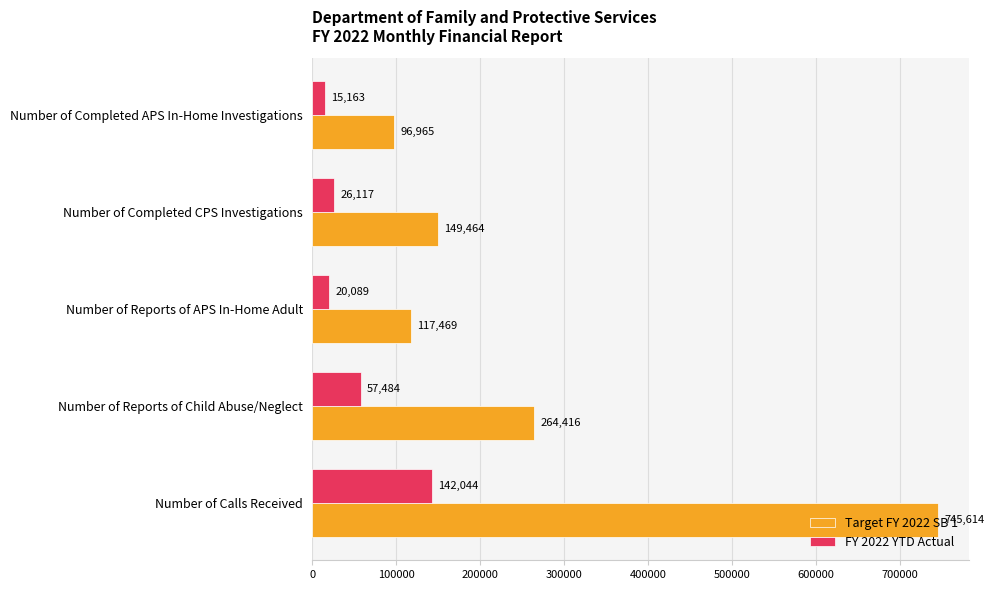

At how many categories does at least one series exceed 319965?

1